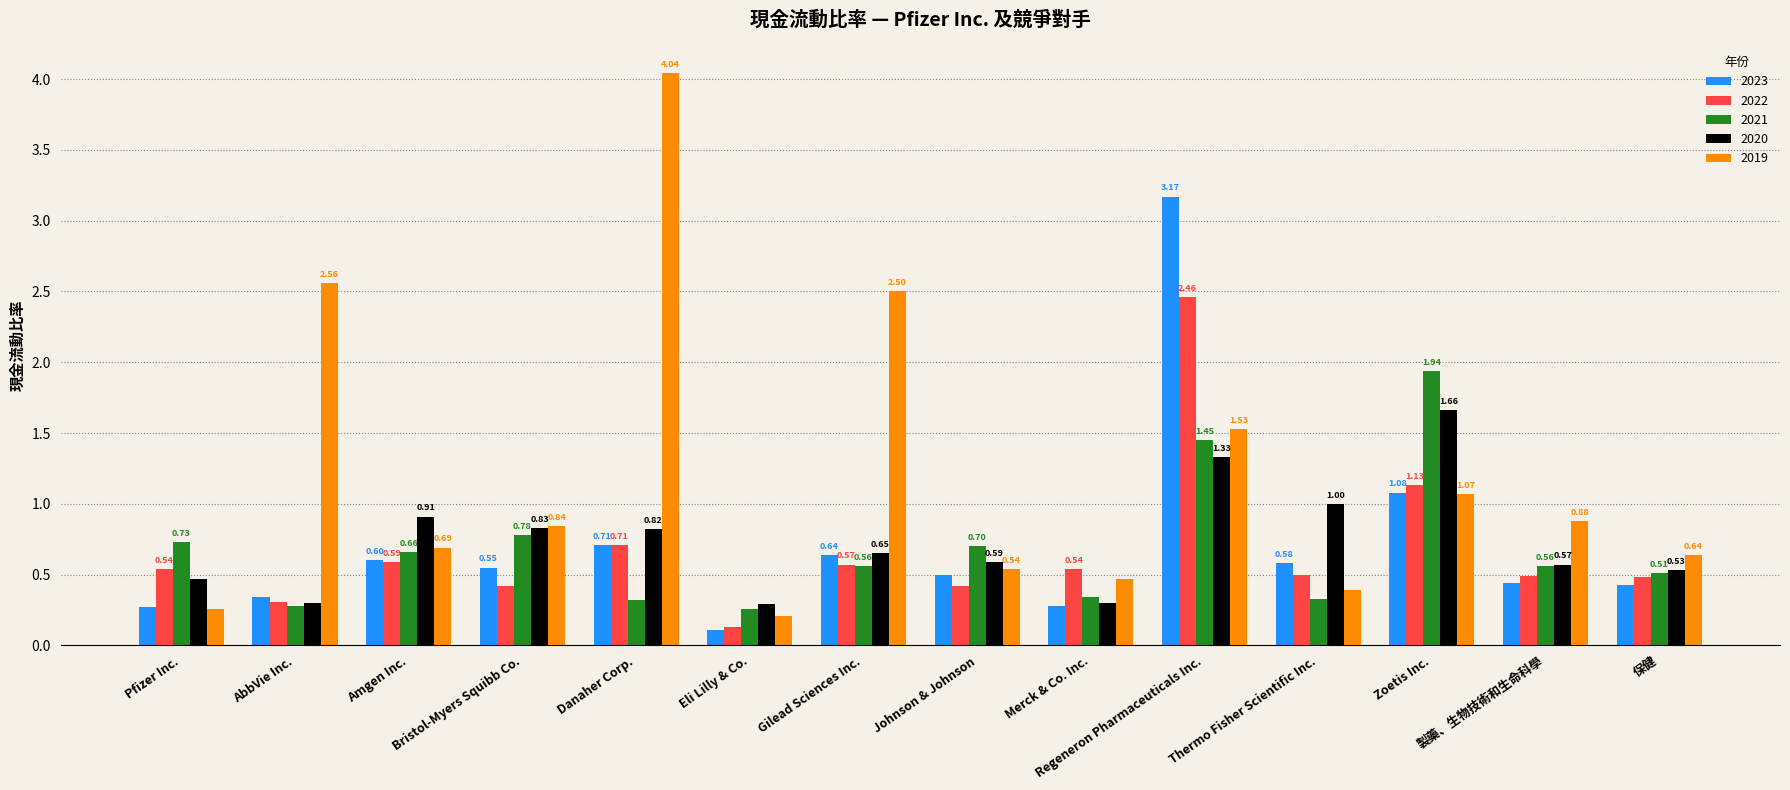

Between Johnson & Johnson and Thermo Fisher Scientific Inc., which series saw the biggest shift?

2020